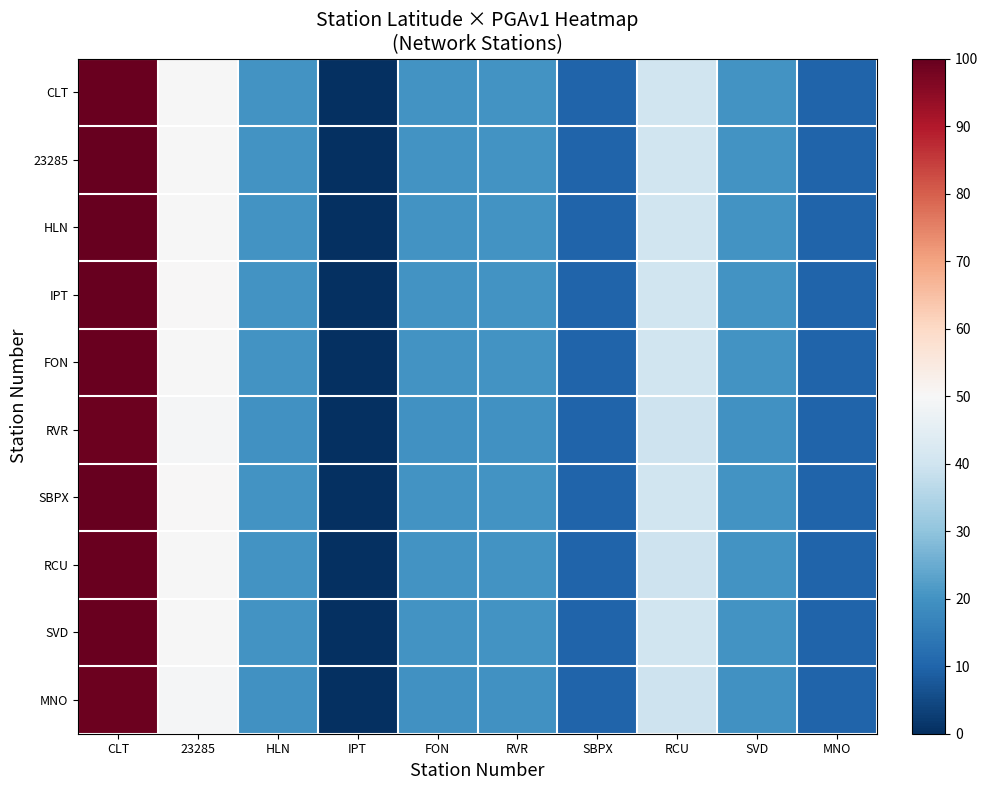

Count the number of data series in this chart.

10